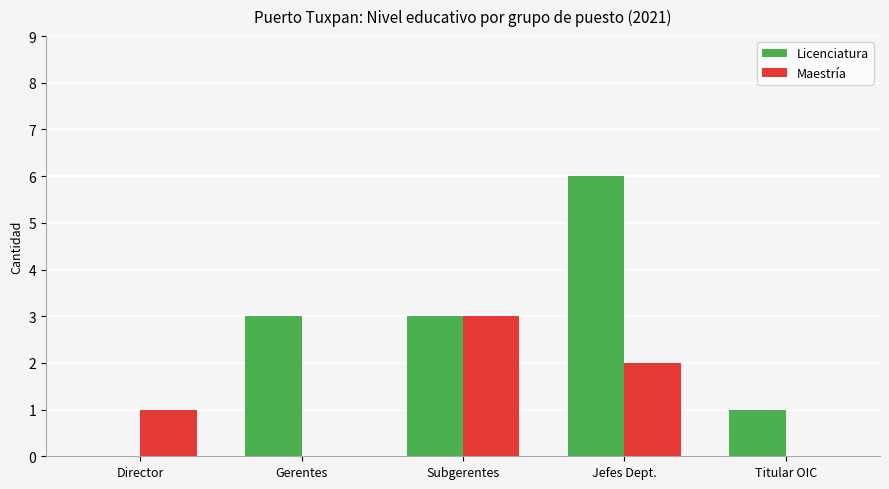

Count the Licenciatura values in the range 1 to 3.

3